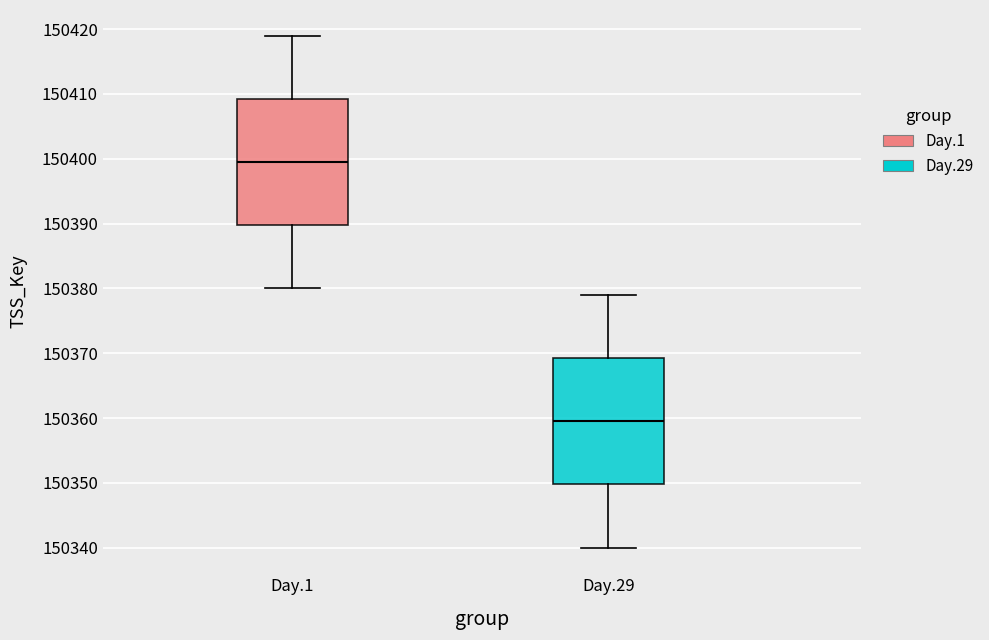

Reading left to right, transcribe this box plot: for each box, give where its median line is, the range the box spans, and where its two whiskers end, as read against the y-axis. The values are not printed on the chart, so give them approximately, as read against the axis.

Day.1: median 150400, box 150390 to 150409, whiskers 150380 to 150419
Day.29: median 150360, box 150350 to 150369, whiskers 150340 to 150379